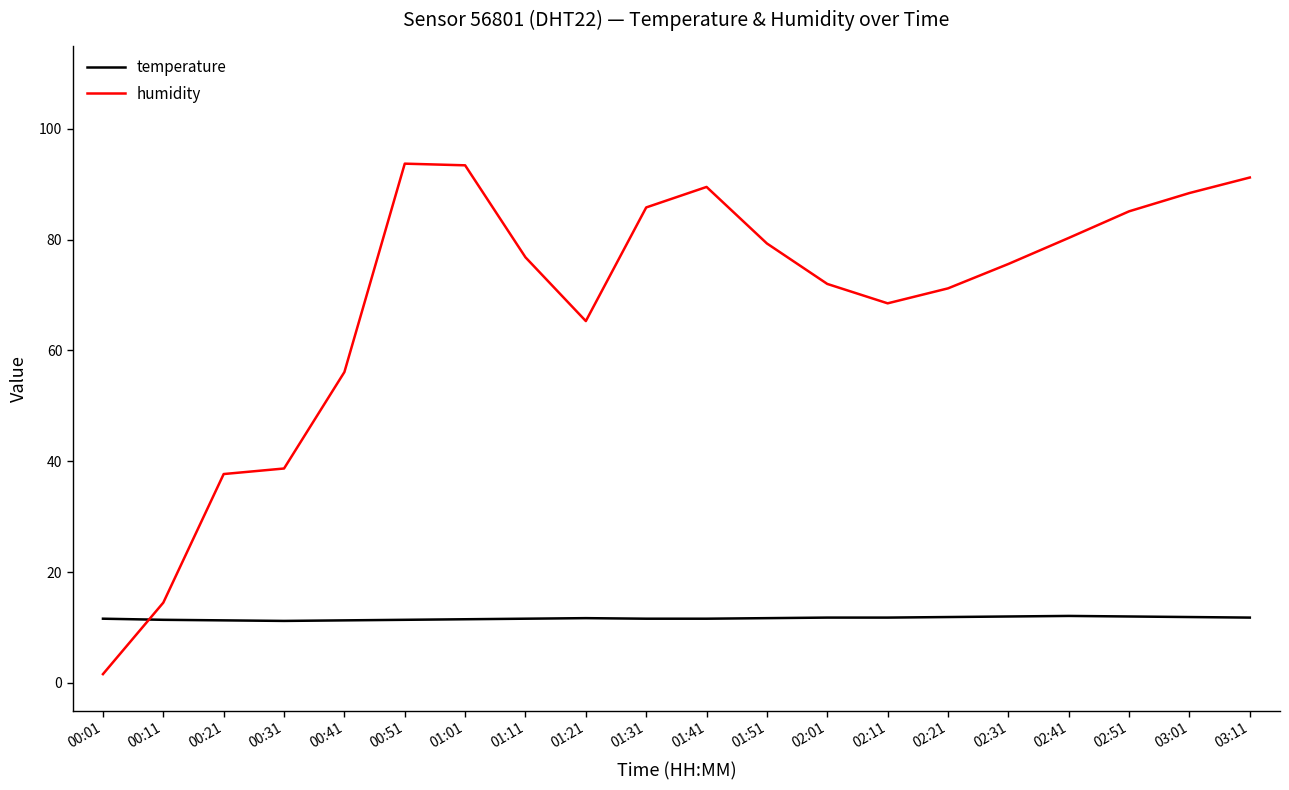

What is the minimum value for temperature?

11.2